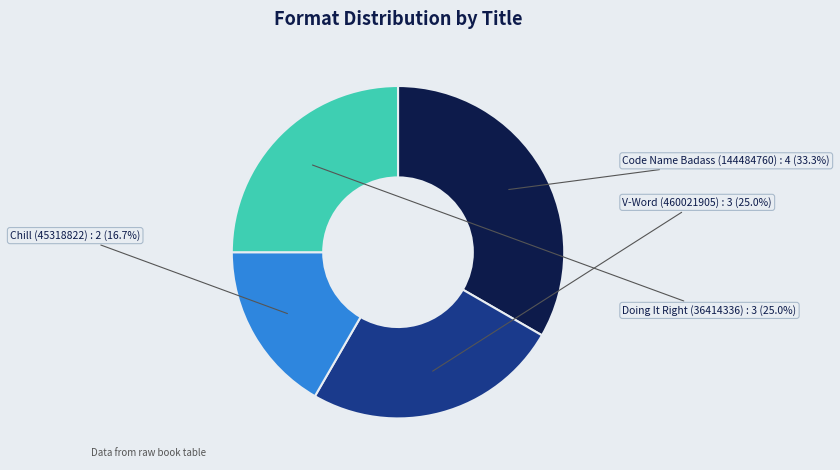

Is there a majority slice in this chart?

No